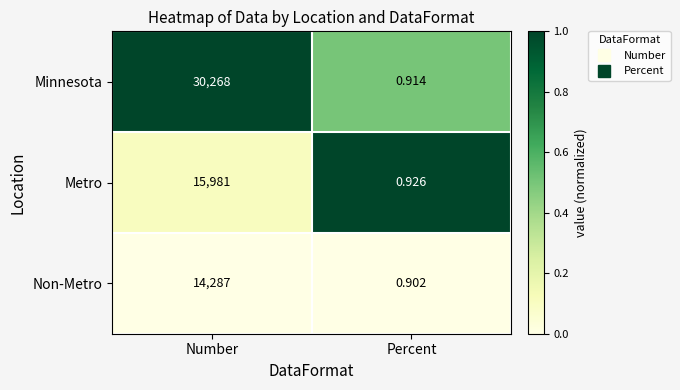

Where is Metro nearest to the value 7990?

Percent